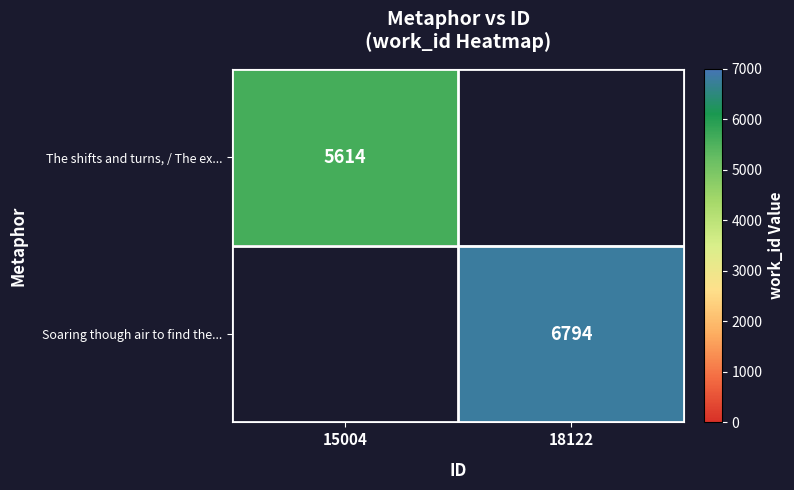

Count the number of categories in the chart.

2